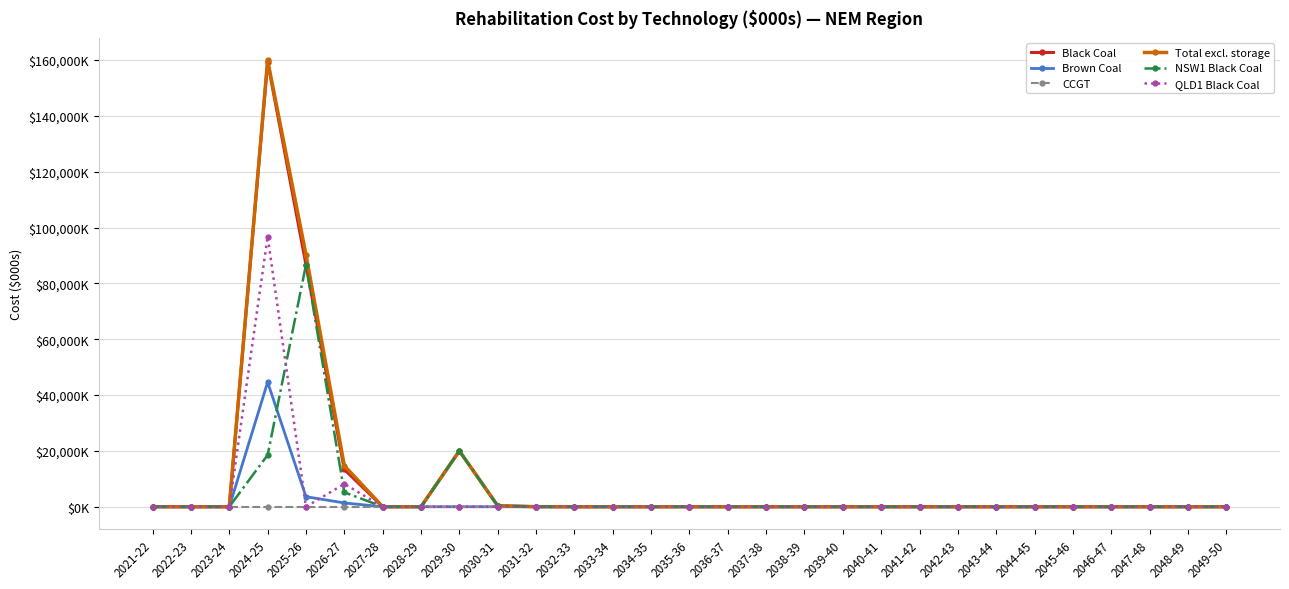

Between 2021-22 and 2033-34, which series saw the biggest shift?

Black Coal